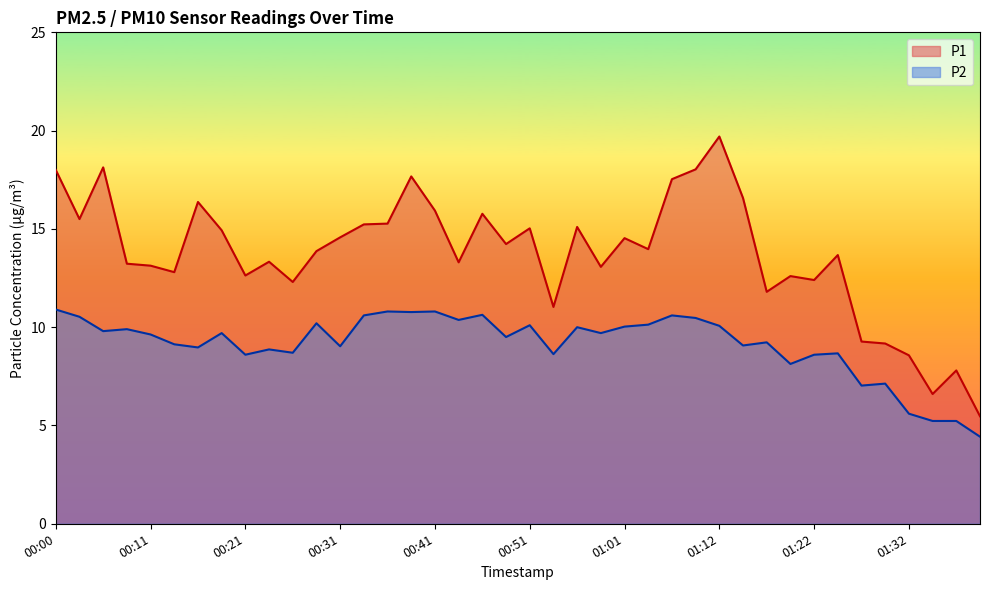

Where is P2 nearest to the value 7?

01:27